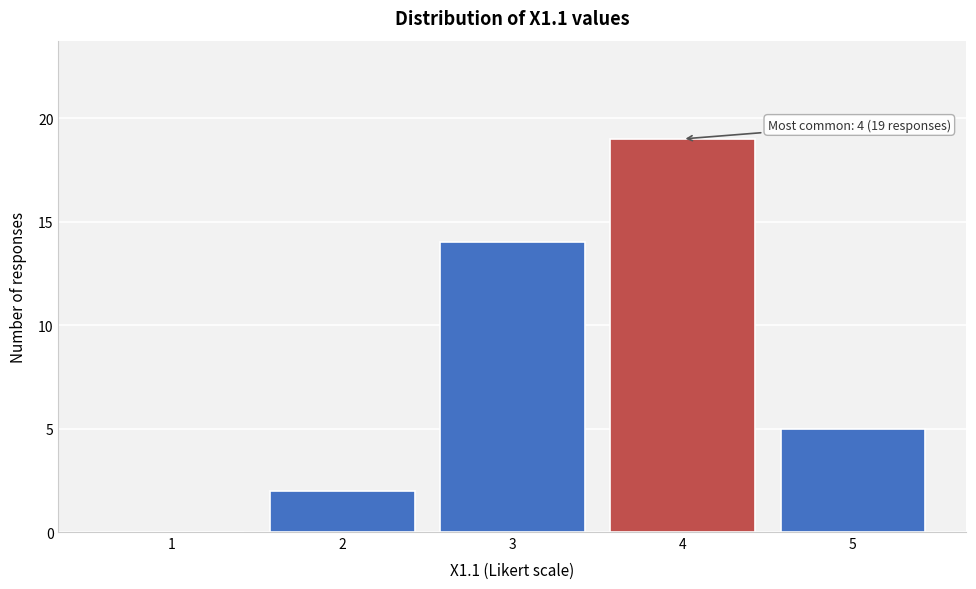

Reading right to left, transcribe all the data shown in this chart.

5=5	4=19	3=14	2=2	1=0